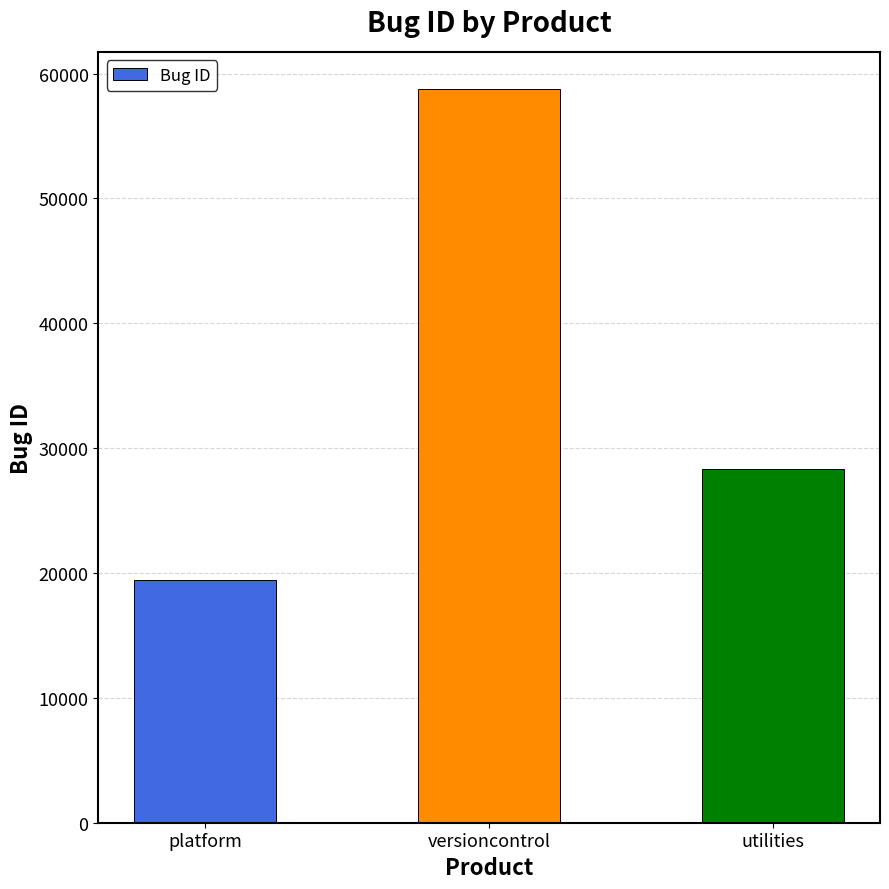

What is the ratio of the value at versioncontrol to the value at platform?

3.0